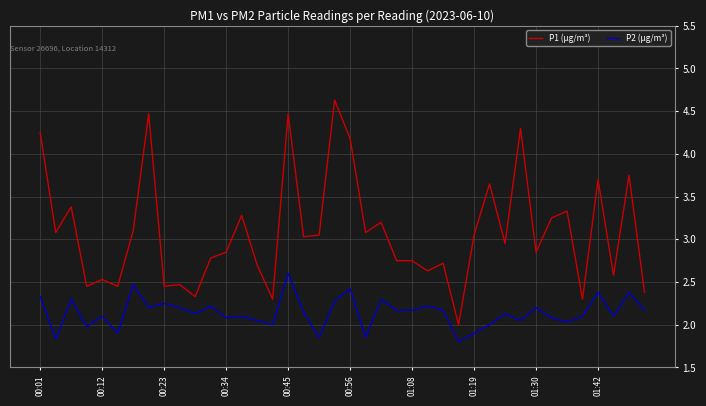

True or false: P1 (µg/m³) and P2 (µg/m³) intersect in this chart.

False